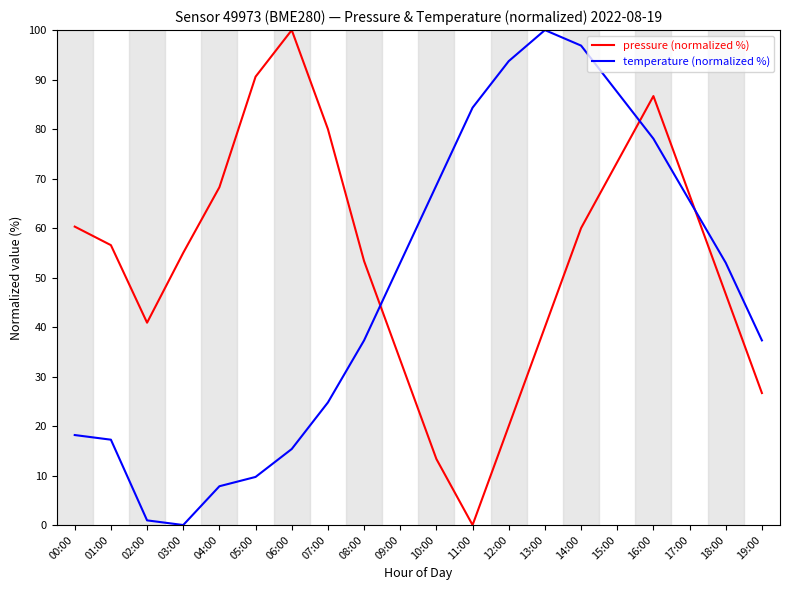

Rank the series by their average value, from highest to lowest.

pressure (normalized %), temperature (normalized %)